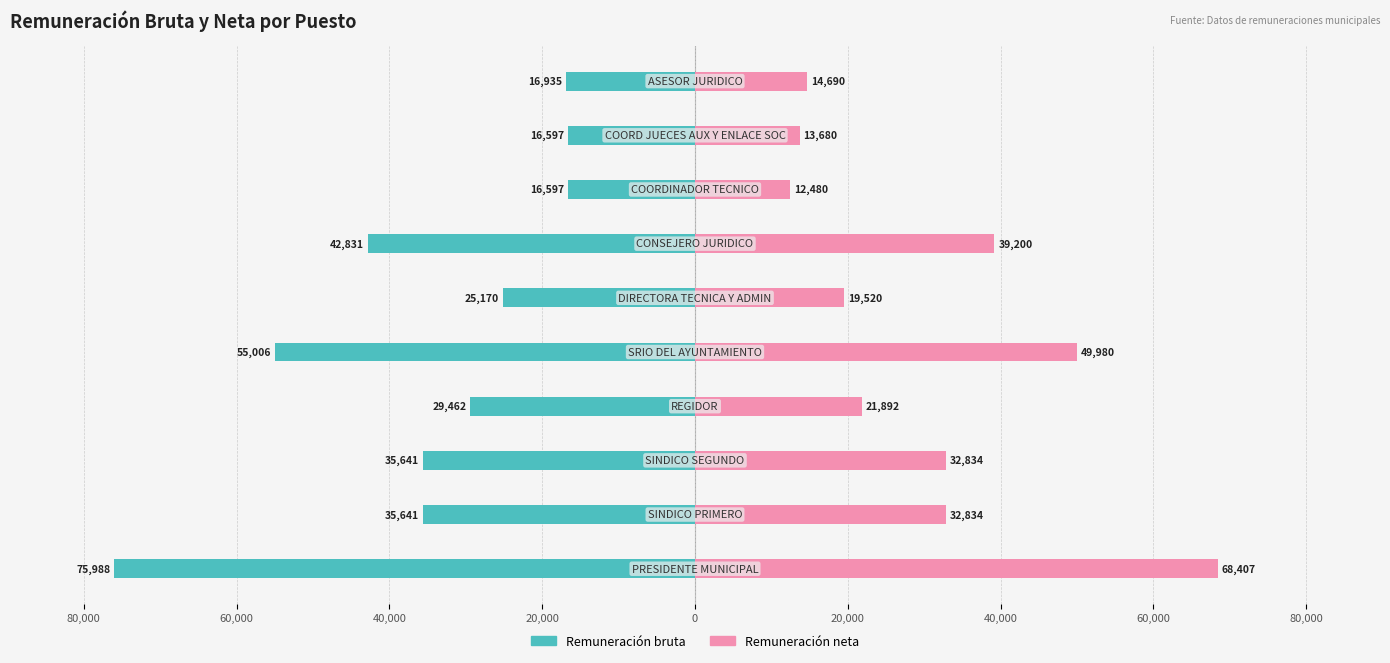

Which series has the widest spread of values?

Remuneración bruta